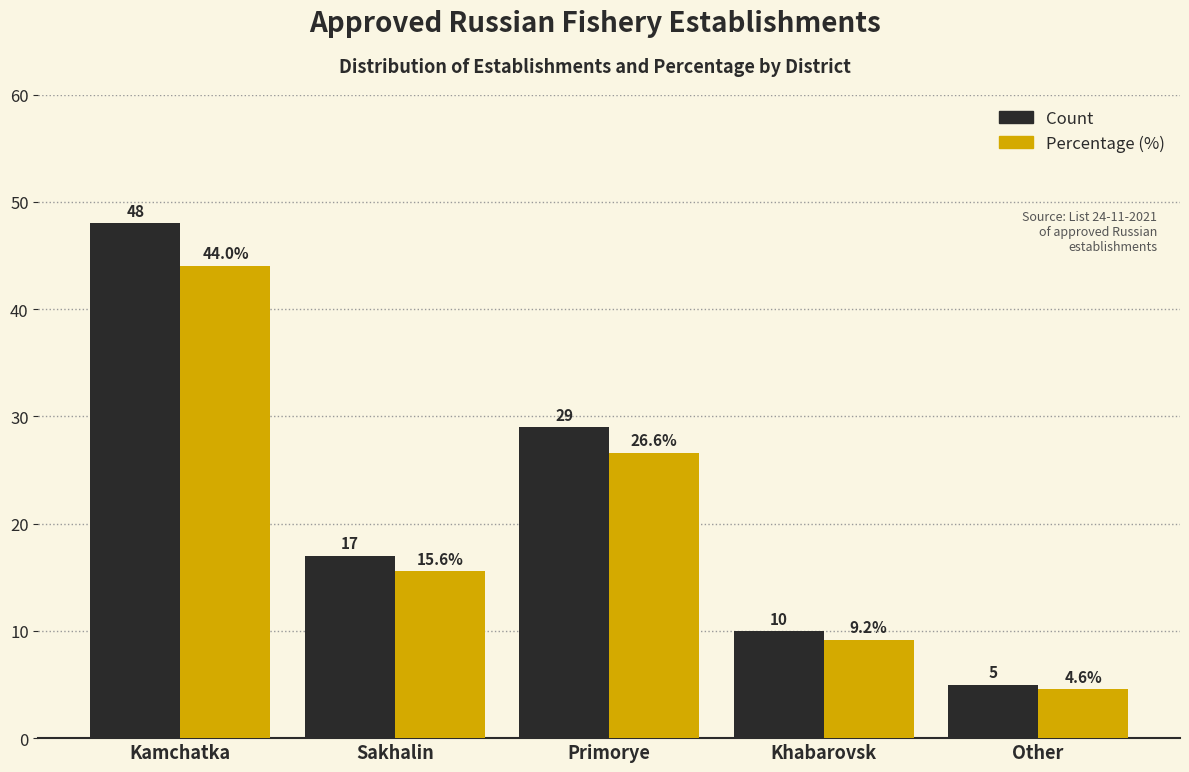

Reading right to left, list all the values displayed in this chart.

Count: Other=5.0	Khabarovsk=10.0	Primorye=29.0	Sakhalin=17.0	Kamchatka=48.0
Percentage (%): Other=4.6	Khabarovsk=9.2	Primorye=26.6	Sakhalin=15.6	Kamchatka=44.0